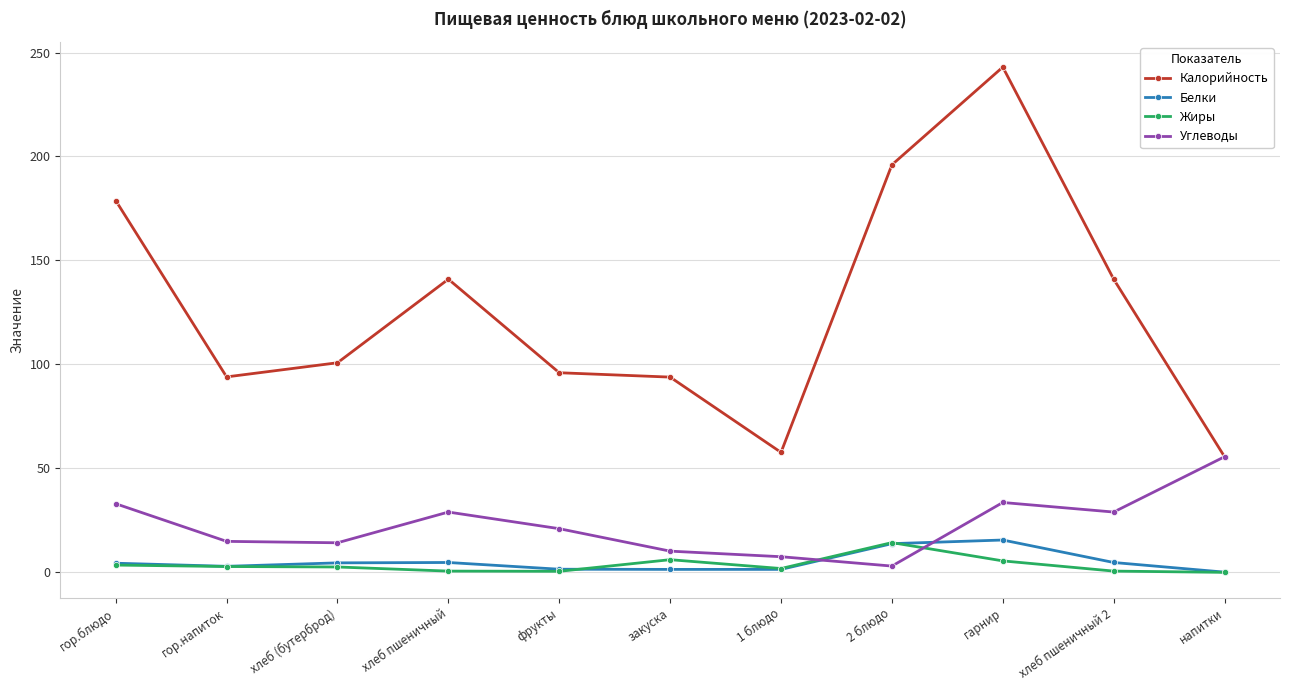

What is the difference between the Углеводы values at гор.напиток and 1 блюдо?

7.4